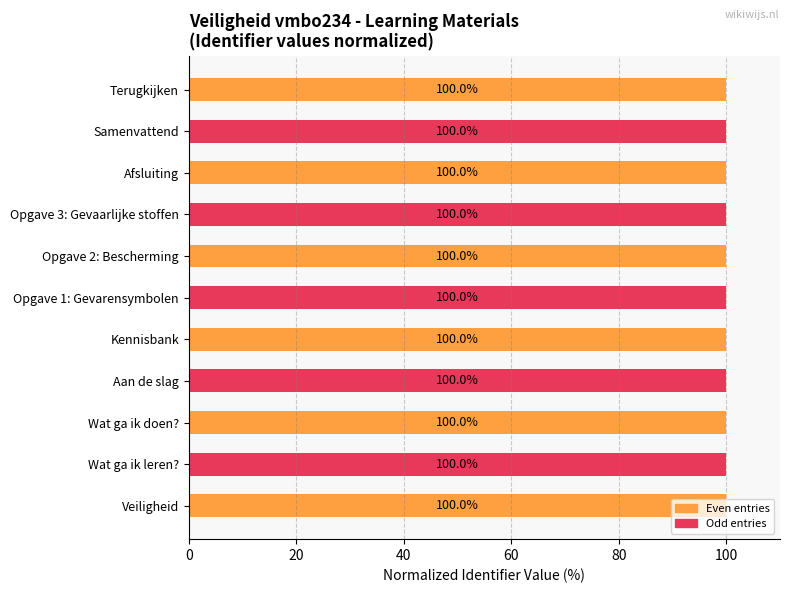

How many values are between 99 and 100?

11